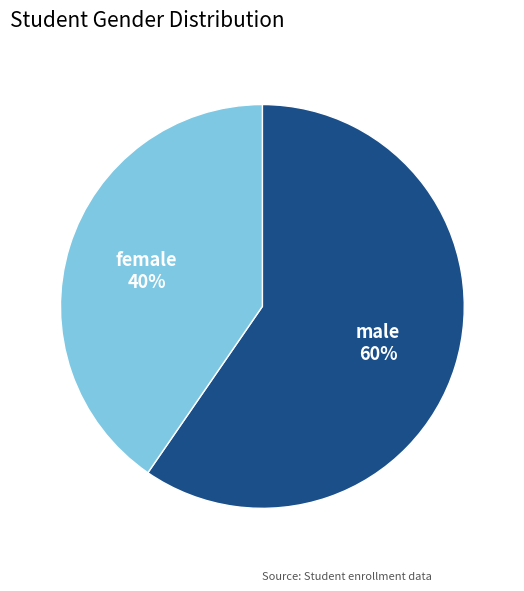

How many segments does this pie chart have?

2